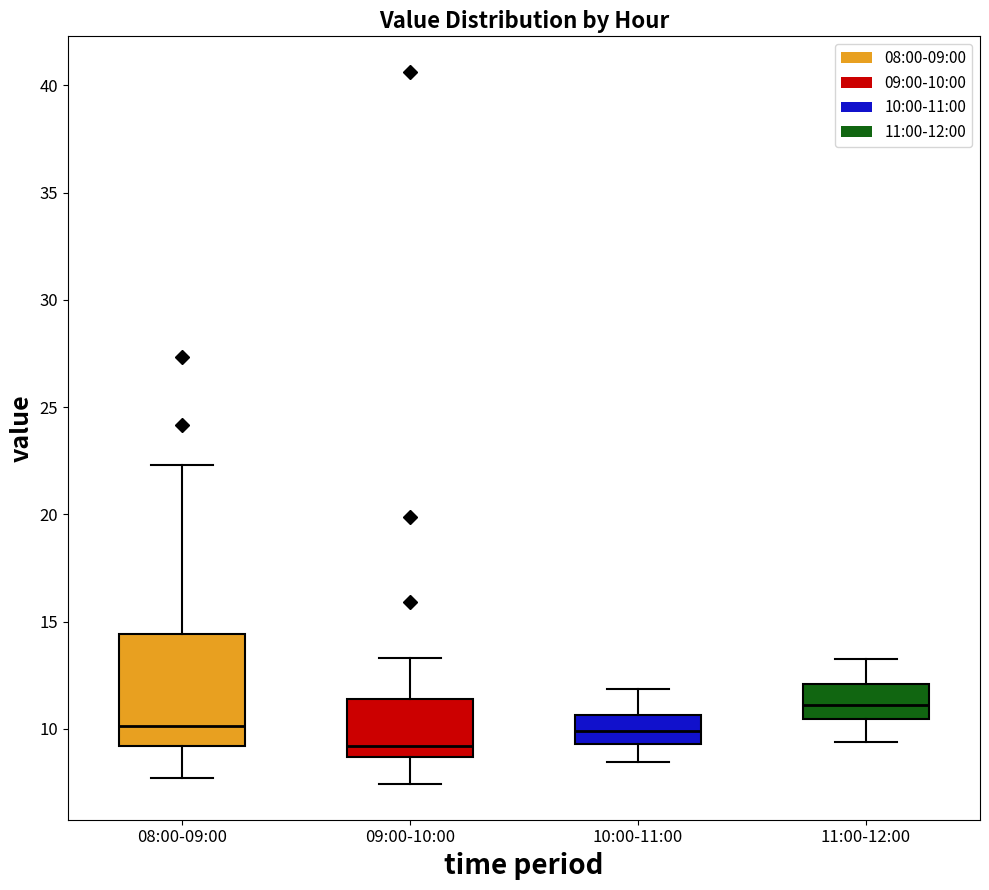

Comparing the boxes themselves (not the whiskers), which one is the tallest?

08:00-09:00